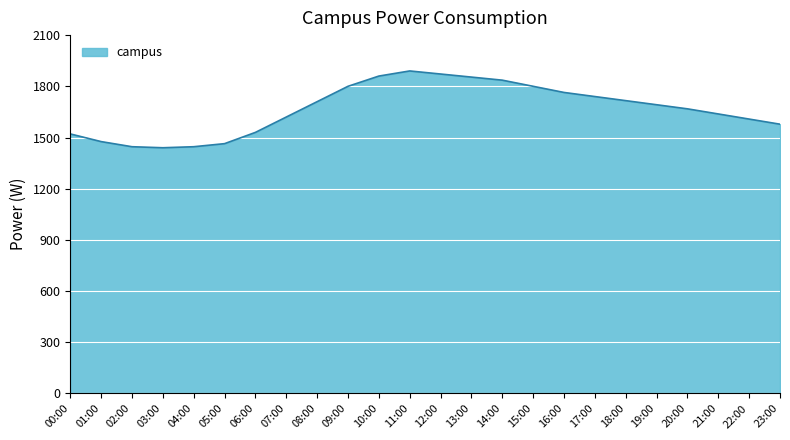

Between 01:00 and 13:00, which is larger?

13:00